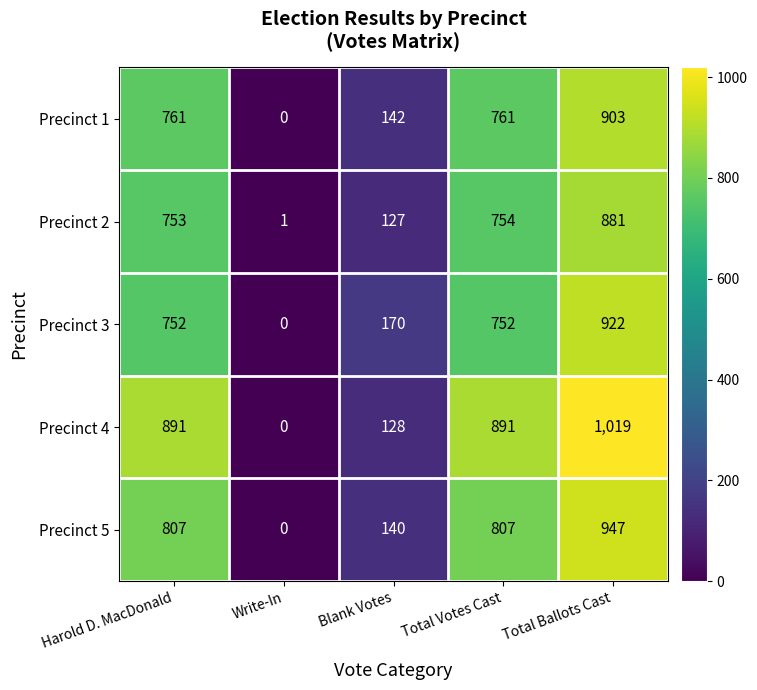

How many positive values does the Precinct 5 series have?

4